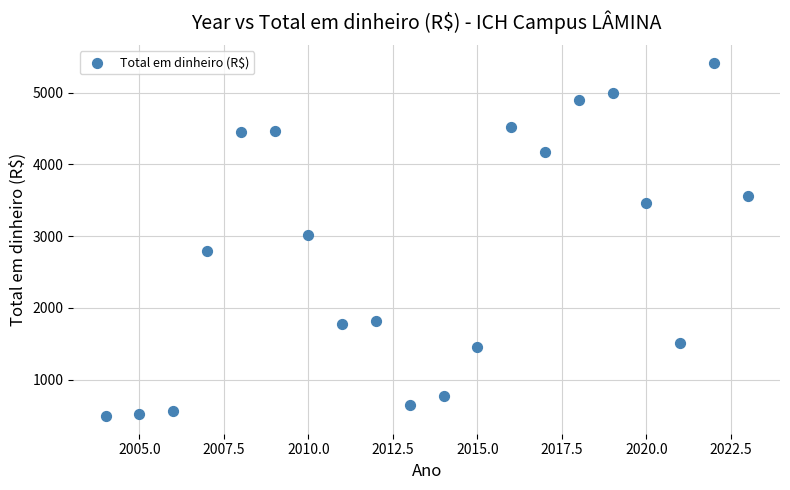

What Y value in the scatter plot is closest to 2954?

3020.8